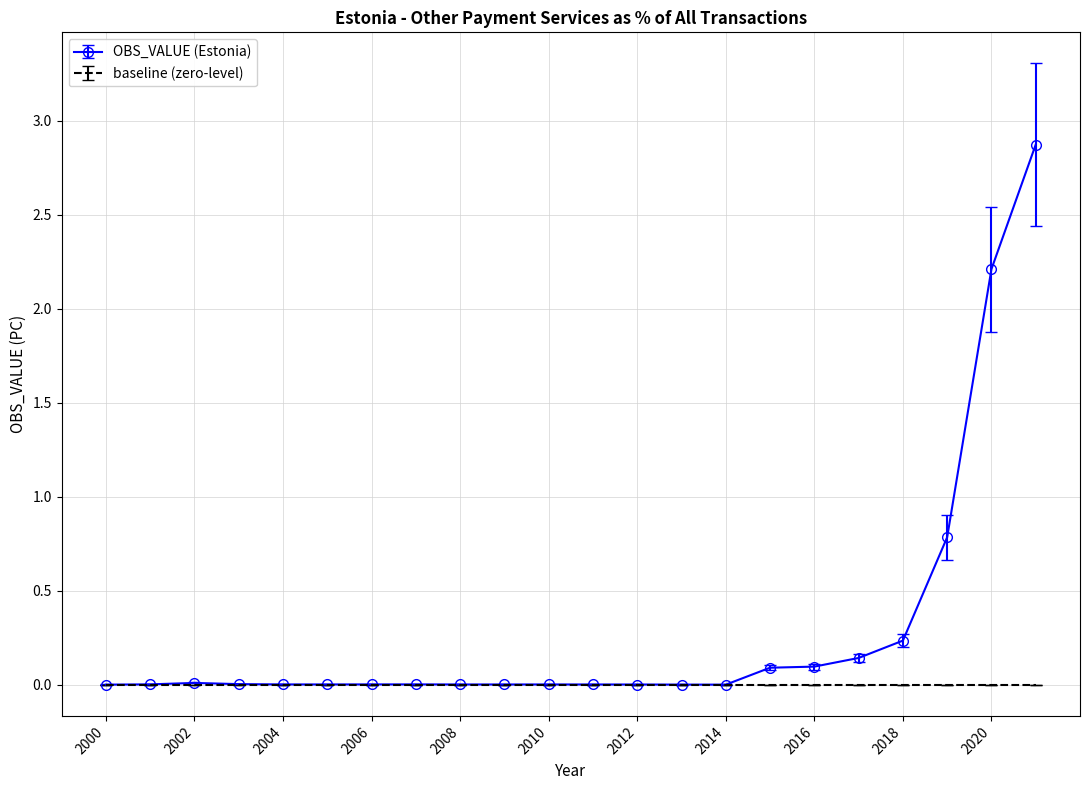

How many series are shown in this chart?

2